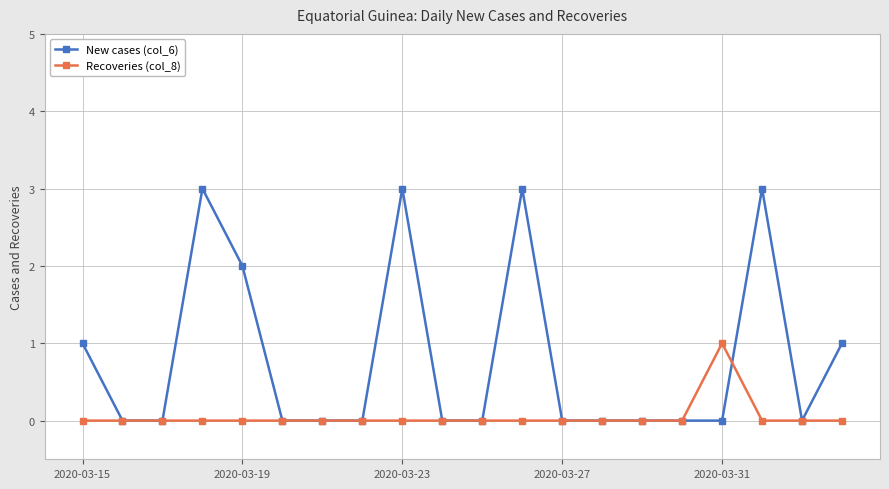

List the series in order of their peak value, lowest first.

Recoveries (col_8), New cases (col_6)